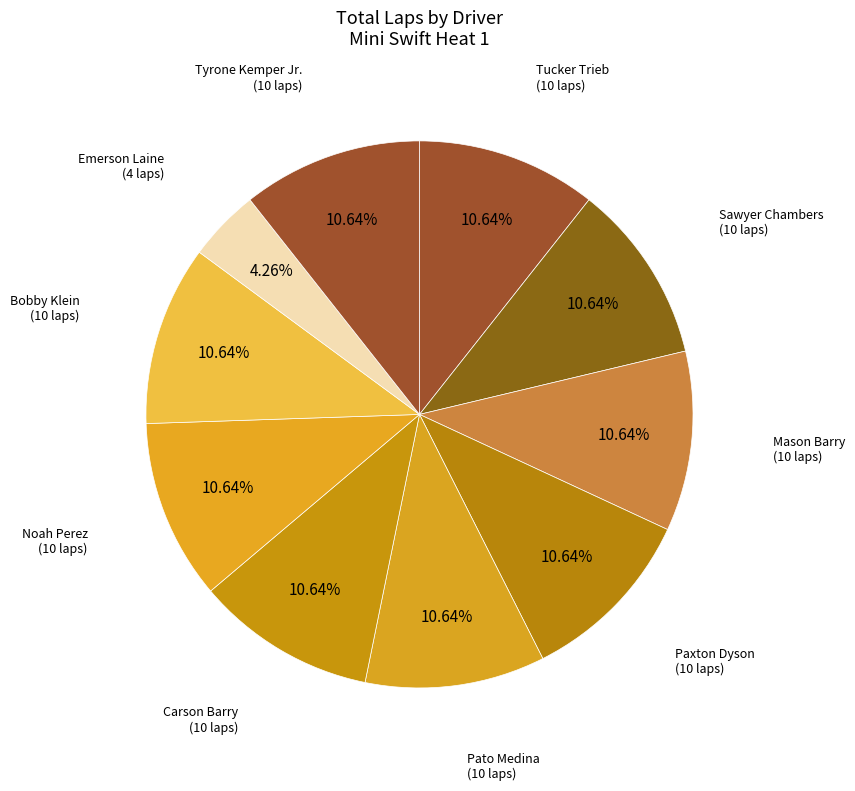

What is the largest slice in the pie chart?

Tucker Trieb